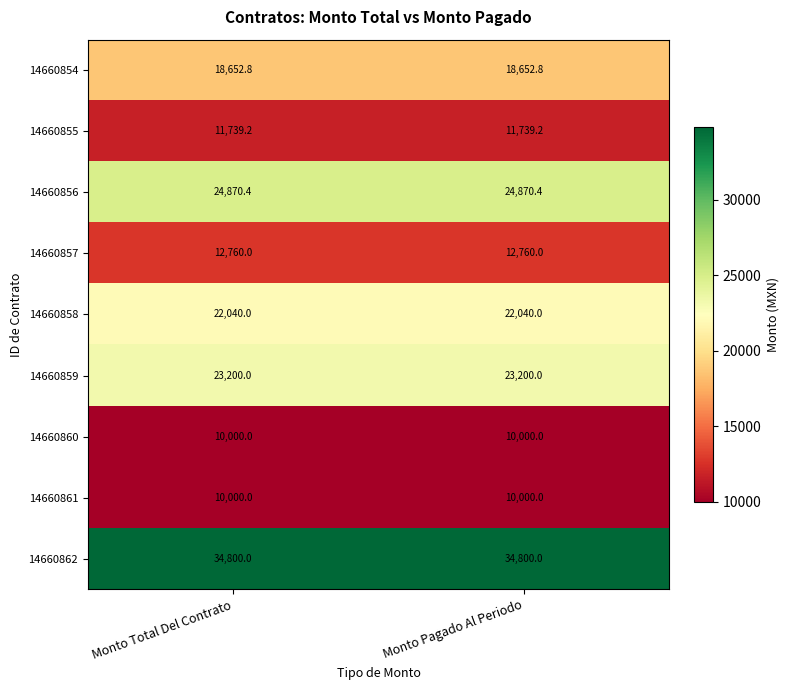

How many distinct data groups are displayed?

9